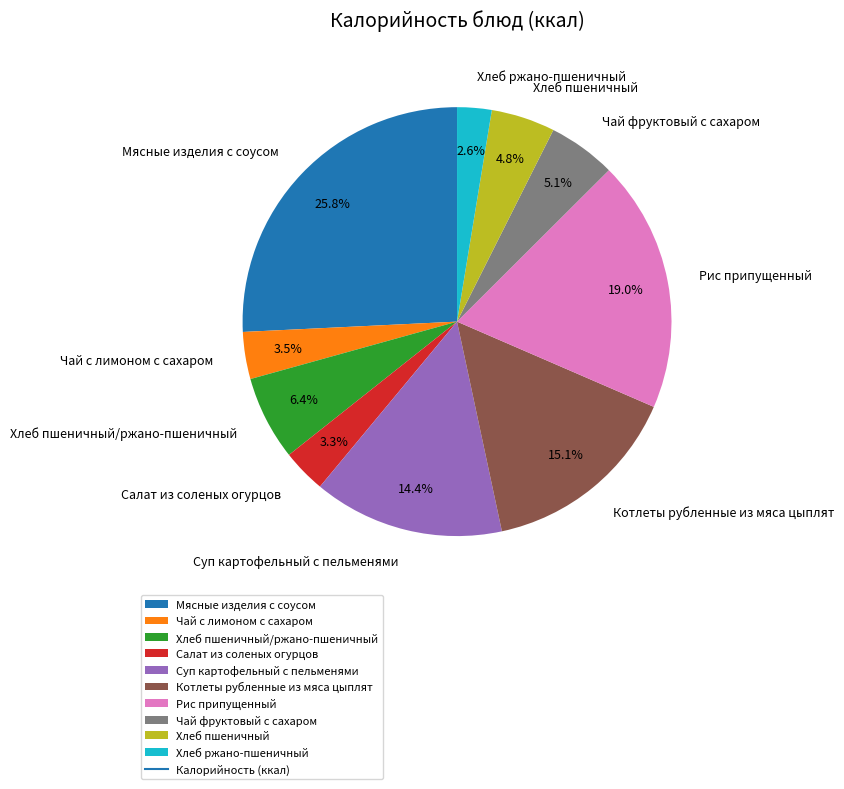

What is the total percentage of Котлеты рубленные из мяса цыплят and Суп картофельный с пельменями?

29.5%